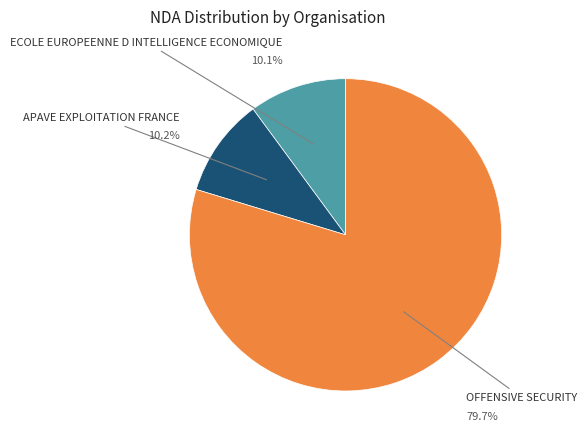

How many slices are in this pie chart?

3